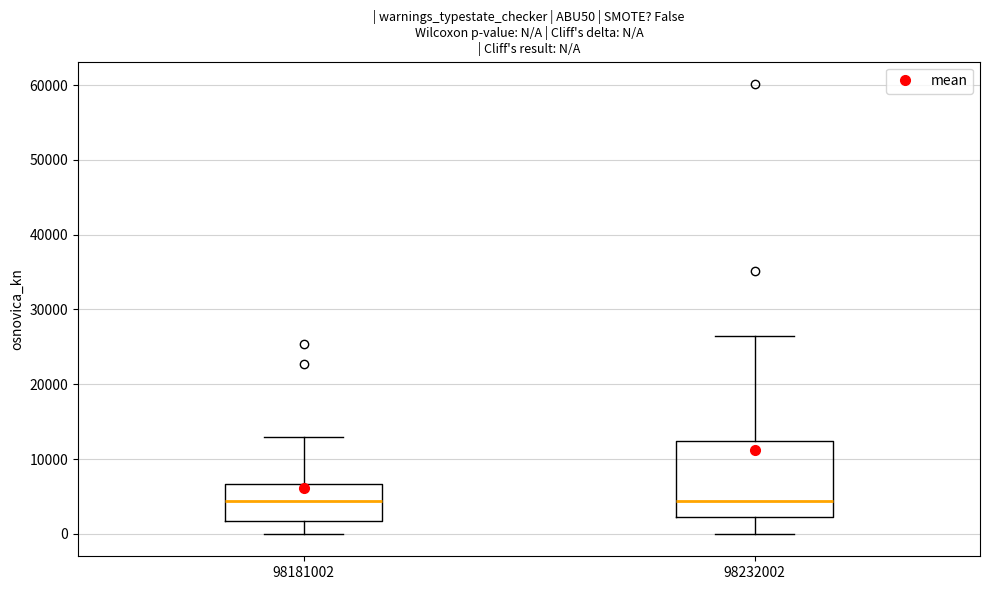

Where is the upper edge of the box at x = 98232002 on the y-axis? The values are not printed on the chart, so give them approximately, as read against the axis.

12000